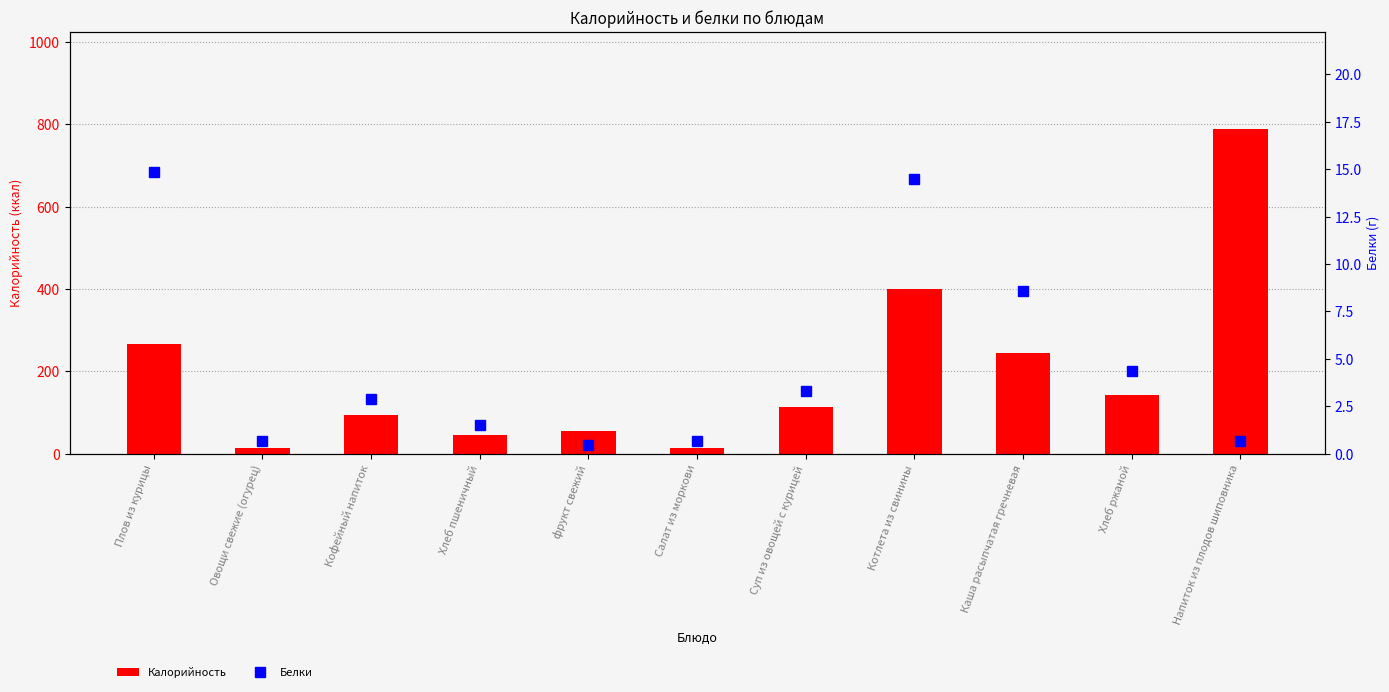

What is the approximate value of Калорийность at Котлета из свинины?

400.0